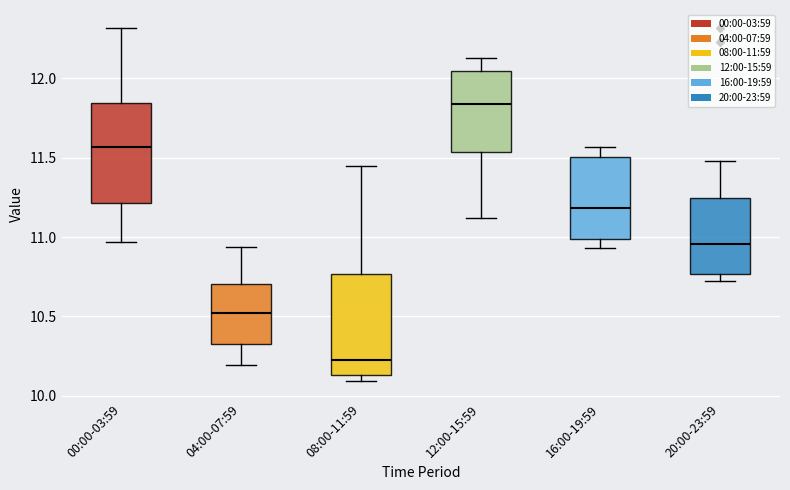

Reading left to right, transcribe this box plot: for each box, give where its median line is, the range the box spans, and where its two whiskers end, as read against the y-axis. The values are not printed on the chart, so give them approximately, as read against the axis.

00:00-03:59: median 11.55, box 11.20 to 11.85, whiskers 10.95 to 12.30
04:00-07:59: median 10.50, box 10.35 to 10.70, whiskers 10.20 to 10.95
08:00-11:59: median 10.25, box 10.15 to 10.75, whiskers 10.10 to 11.45
12:00-15:59: median 11.85, box 11.55 to 12.05, whiskers 11.10 to 12.15
16:00-19:59: median 11.20, box 11.00 to 11.50, whiskers 10.95 to 11.55
20:00-23:59: median 10.95, box 10.75 to 11.25, whiskers 10.70 to 11.50